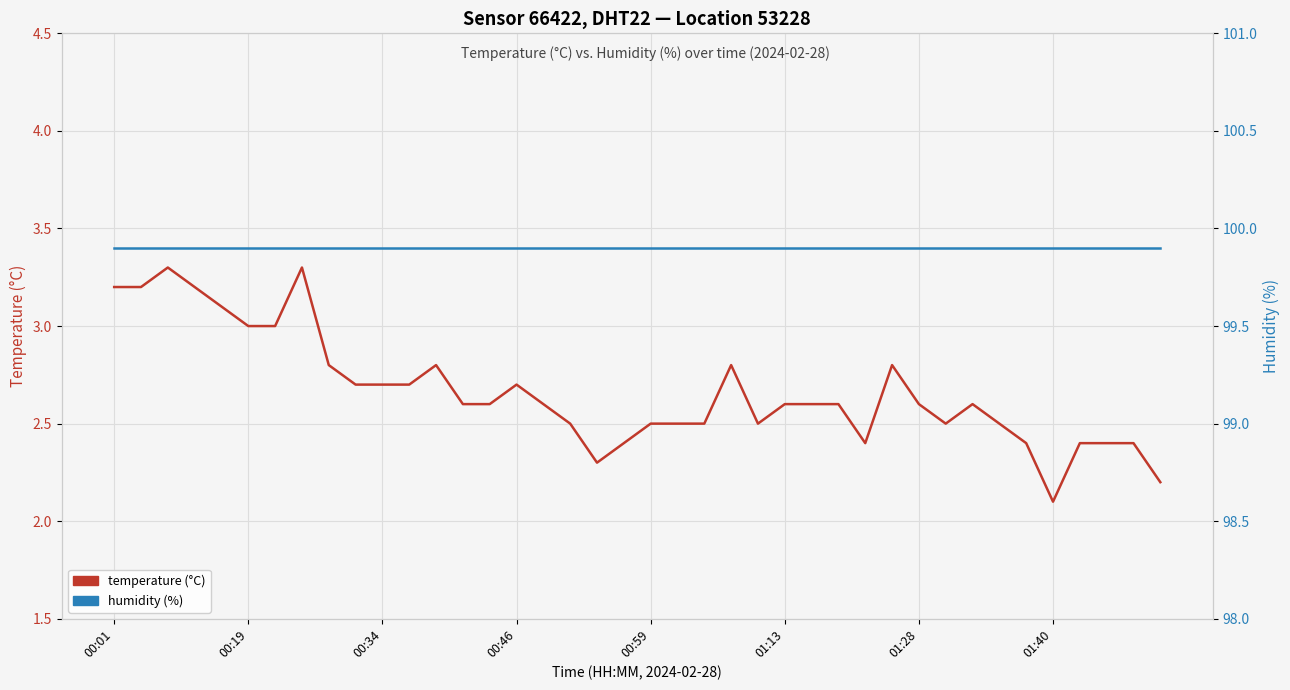

Where is humidity (%) nearest to the value 99?

00:01